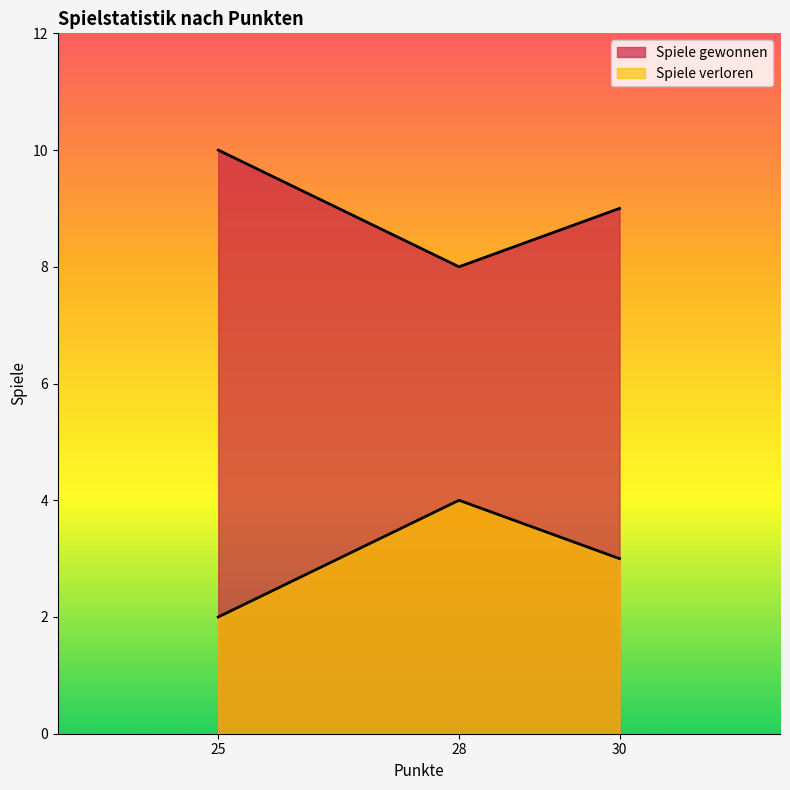

What is the value of the Spiele verloren point at the 3rd from the left?

3